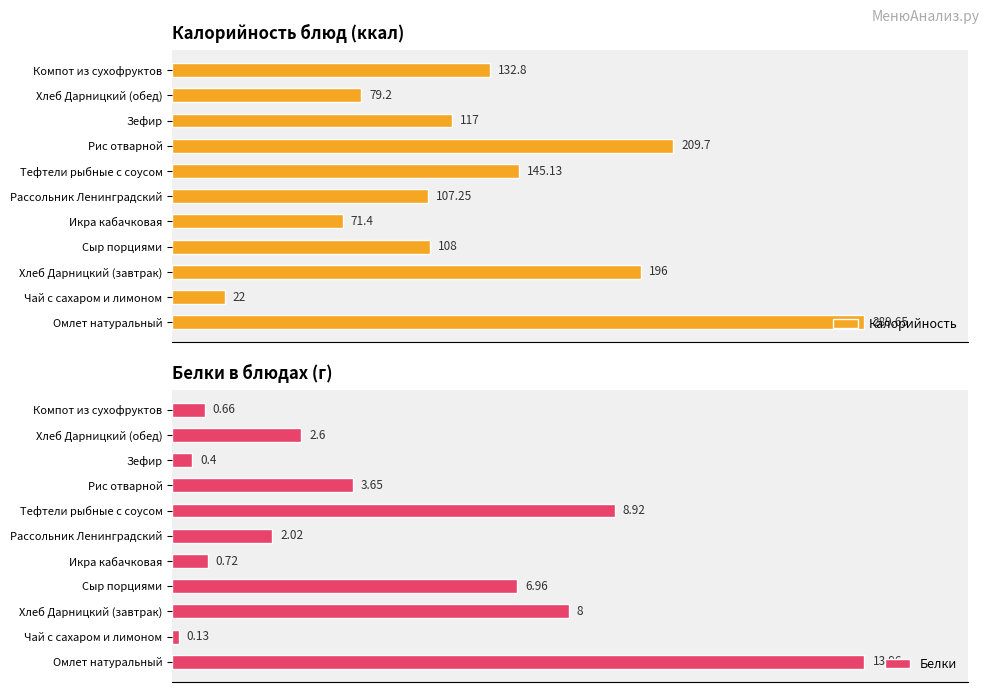

At which label is Калорийность closest to 155?

Тефтели рыбные с соусом